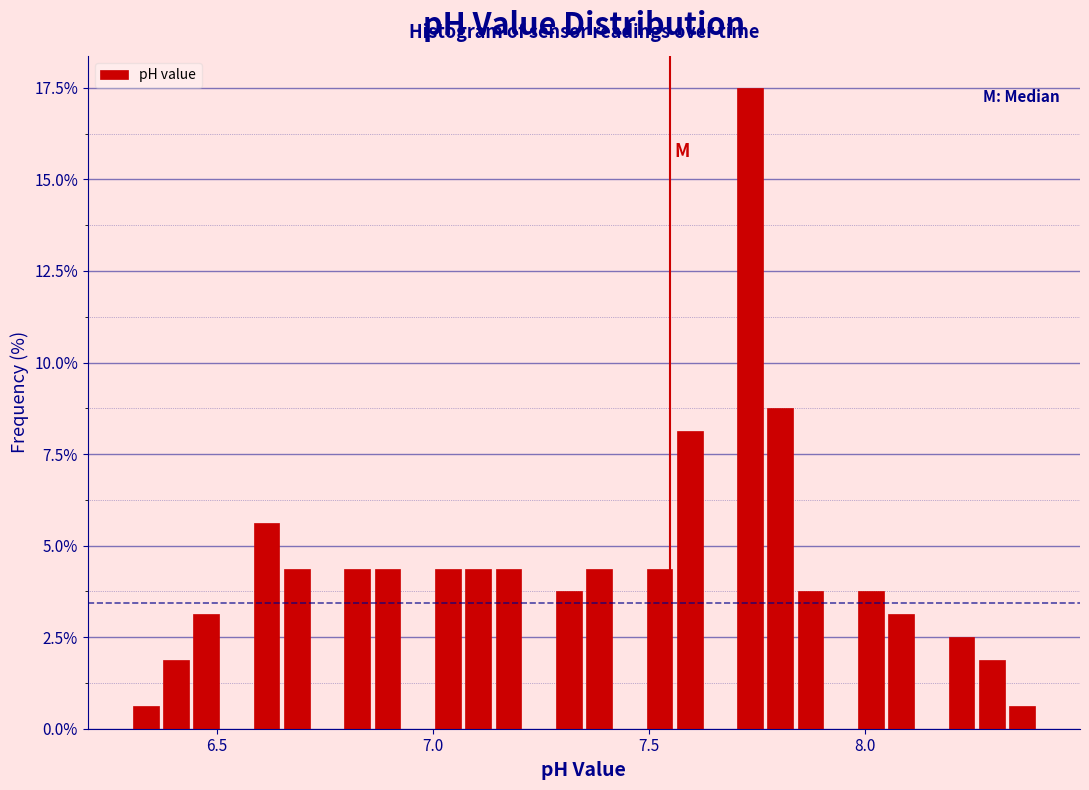

Around what value on the x-axis is the tallest bar? Give the approximate position of its centre, as read against the axis.

7.75